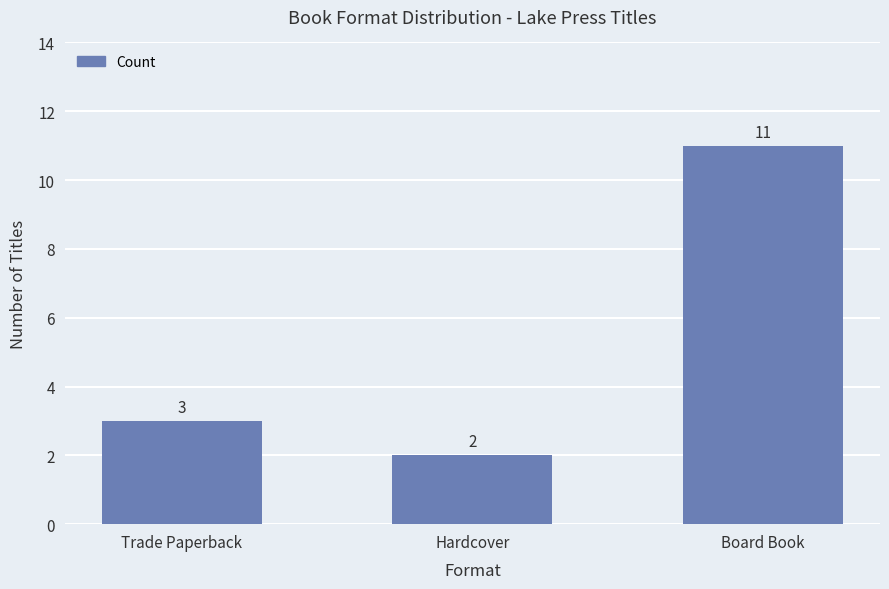

Between Board Book and Hardcover, which is larger?

Board Book